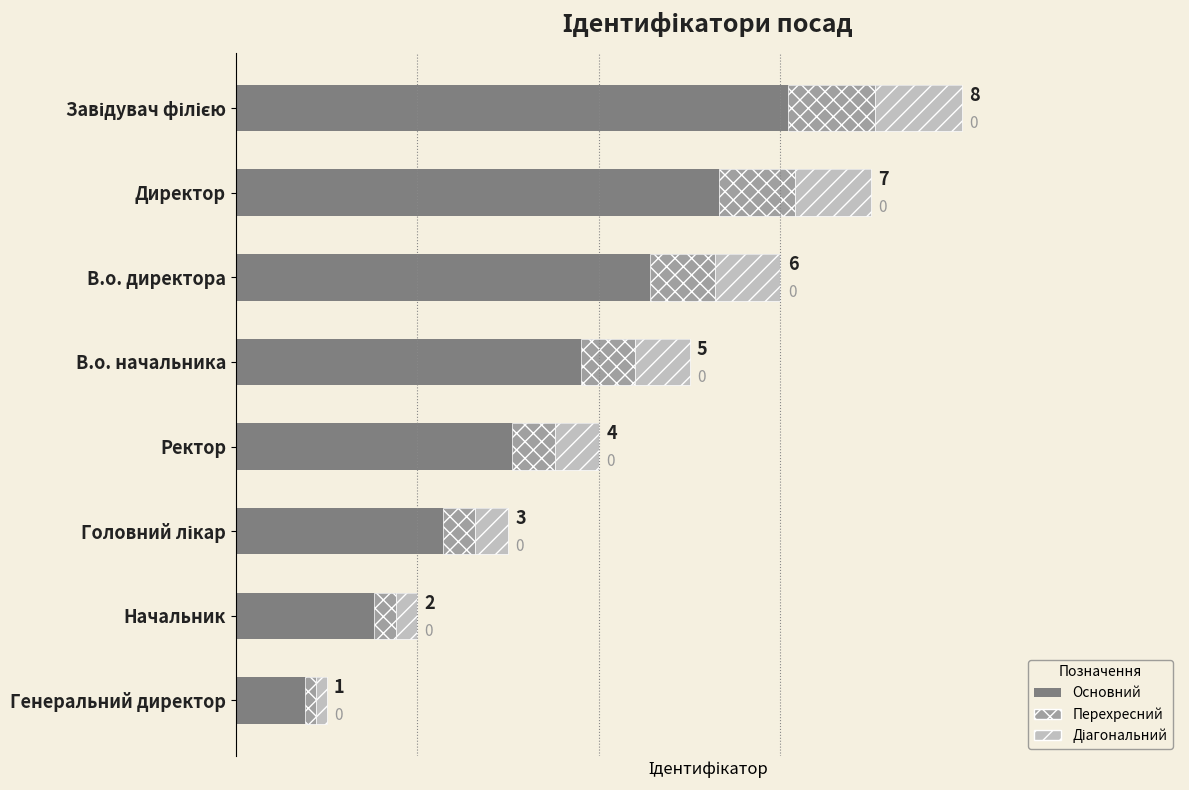

Is it true that the value at Начальник is 3?

False